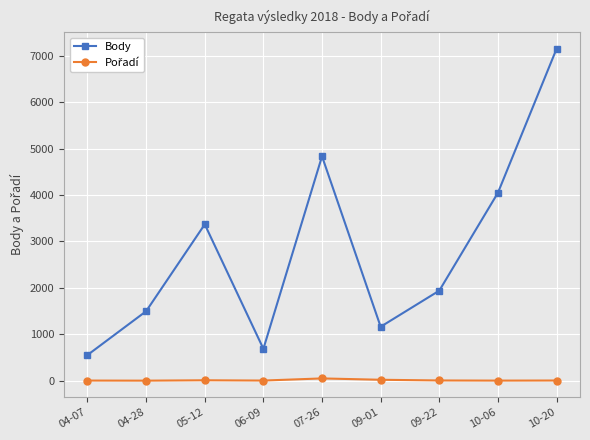

Which series has the largest range (max minus min)?

Body